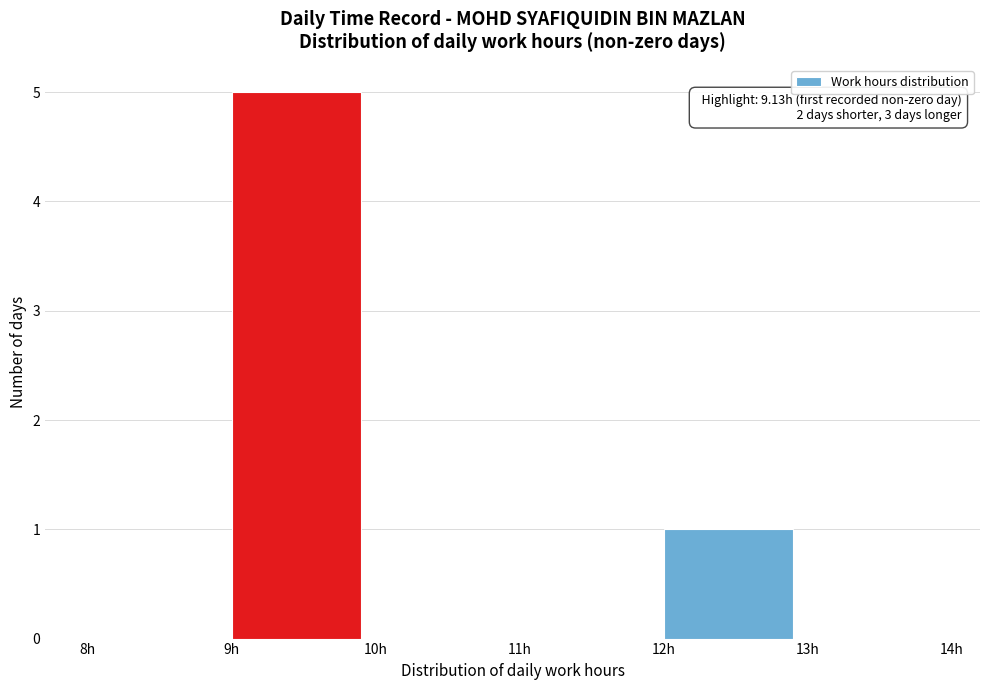

Which range on the x-axis has the tallest bar?

9 to 10